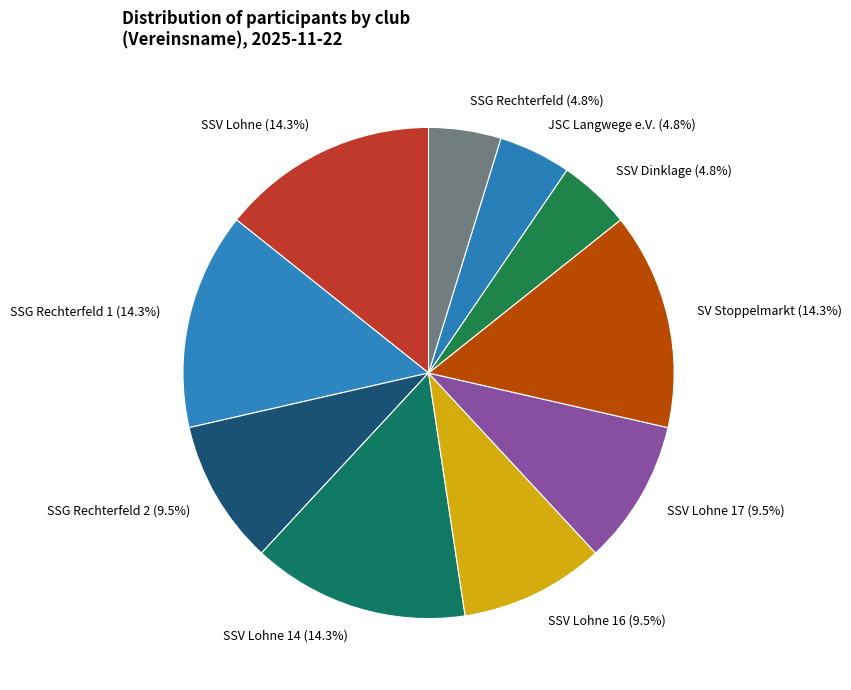

How many segments does this pie chart have?

10